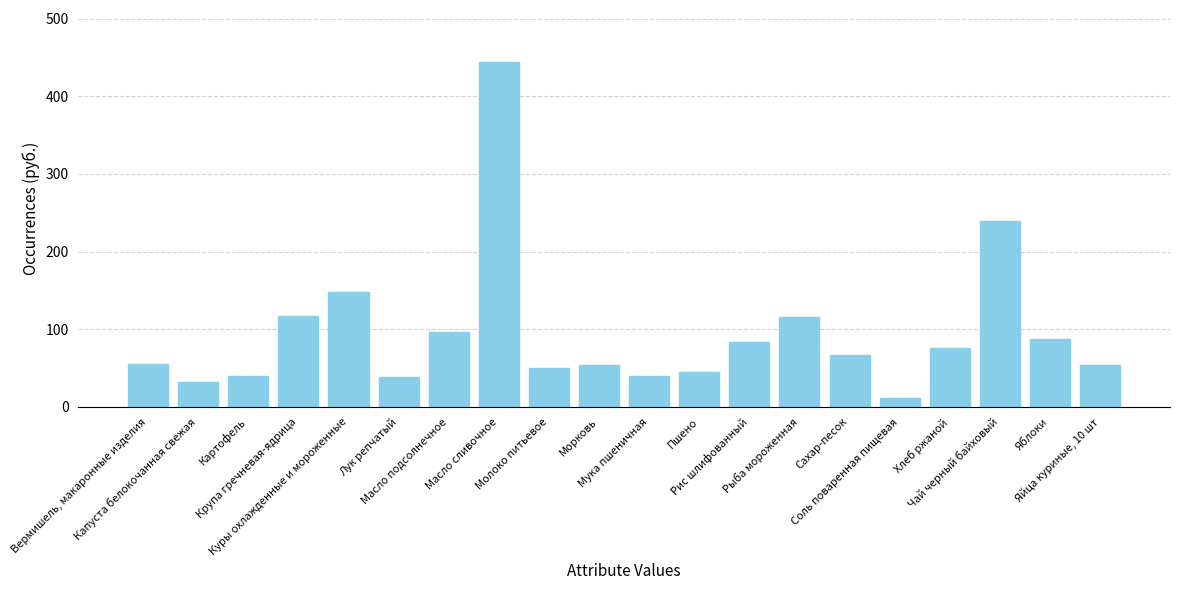

What is the value of the 7th bar from the left?

96.7